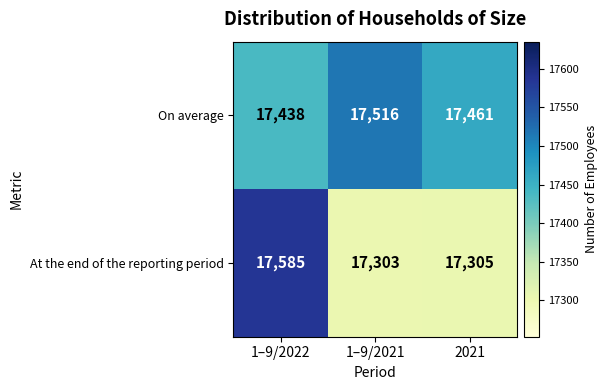

Which series has the largest total across all categories?

On average